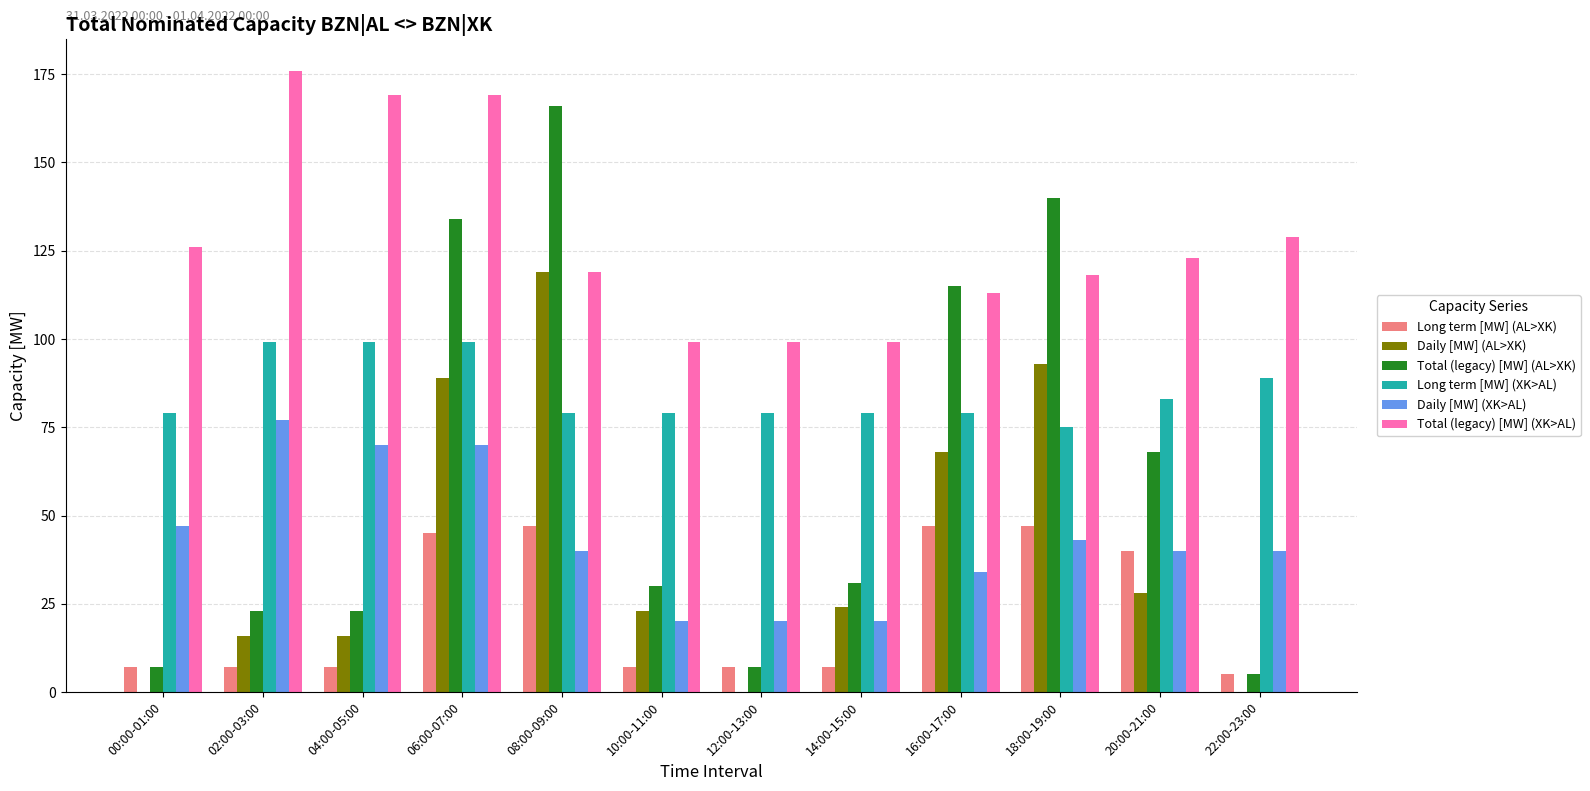

Which series has the largest total across all categories?

Total (legacy) [MW] (XK>AL)